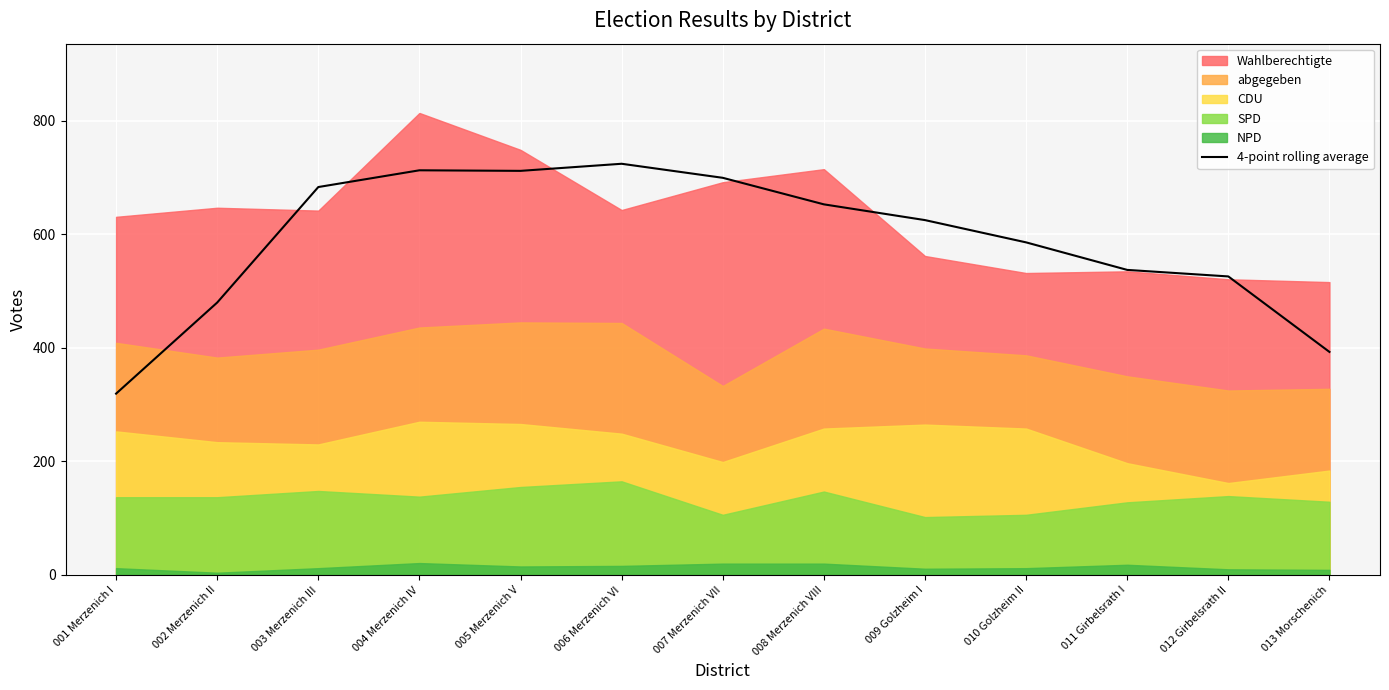

Where is the data nearest to the value 522?

012 Girbelsrath II